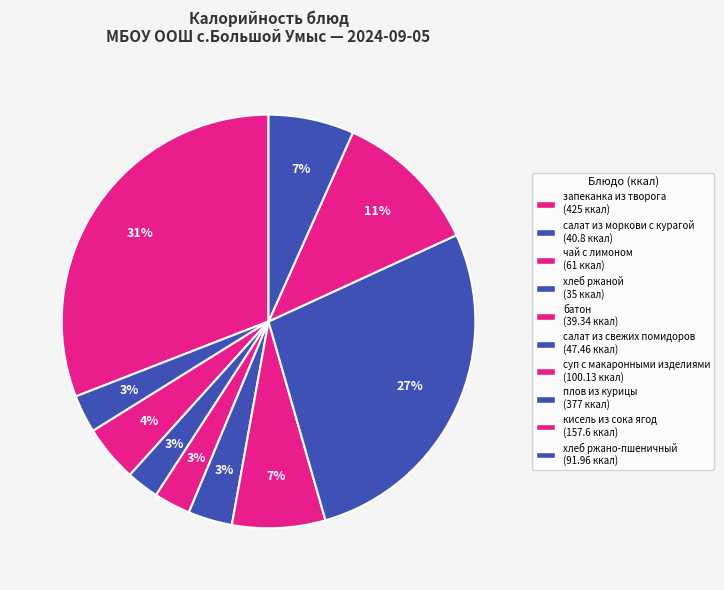

What is the change in value from салат из моркови с курагой to хлеб ржаной?

-5.8